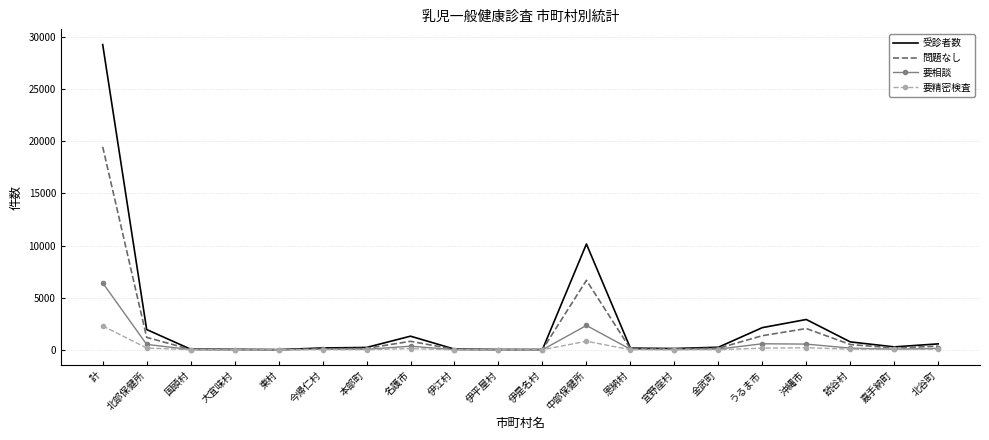

Count the number of data series in this chart.

4